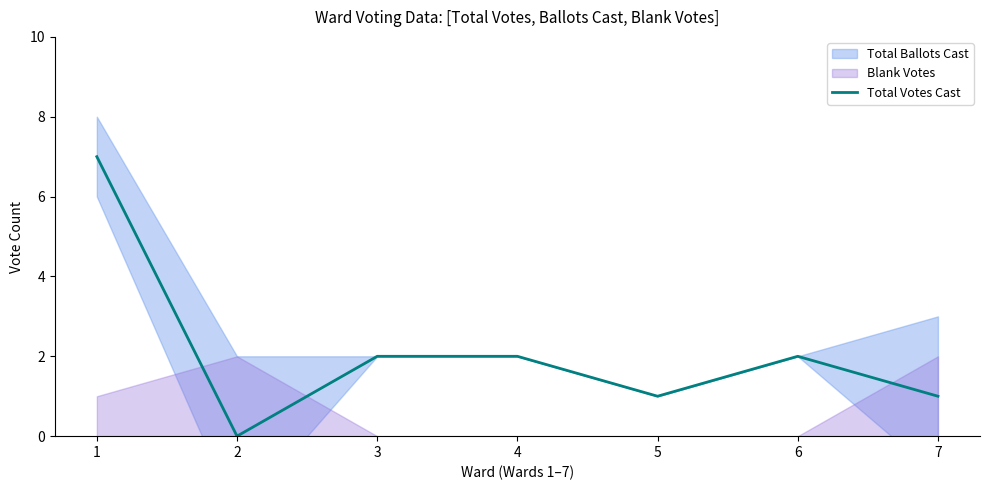

List the labels in order of value, largest first.

1, 3, 4, 6, 5, 7, 2